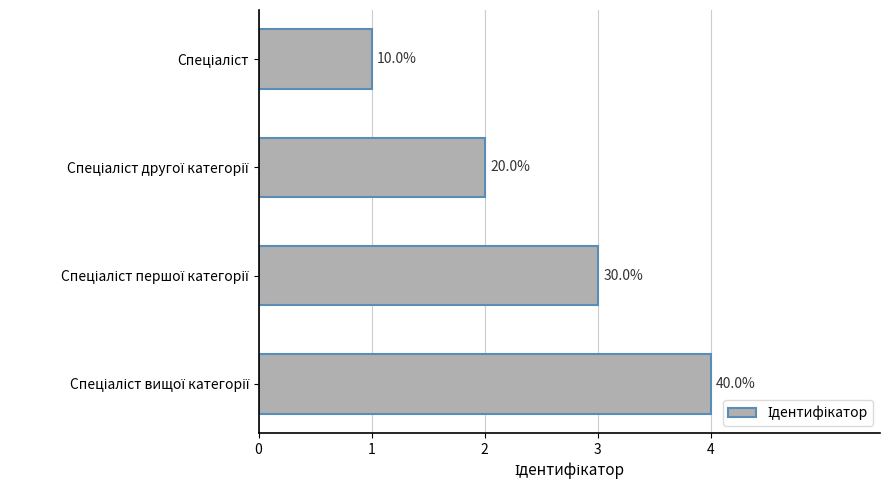

Are the bars horizontal?

Yes